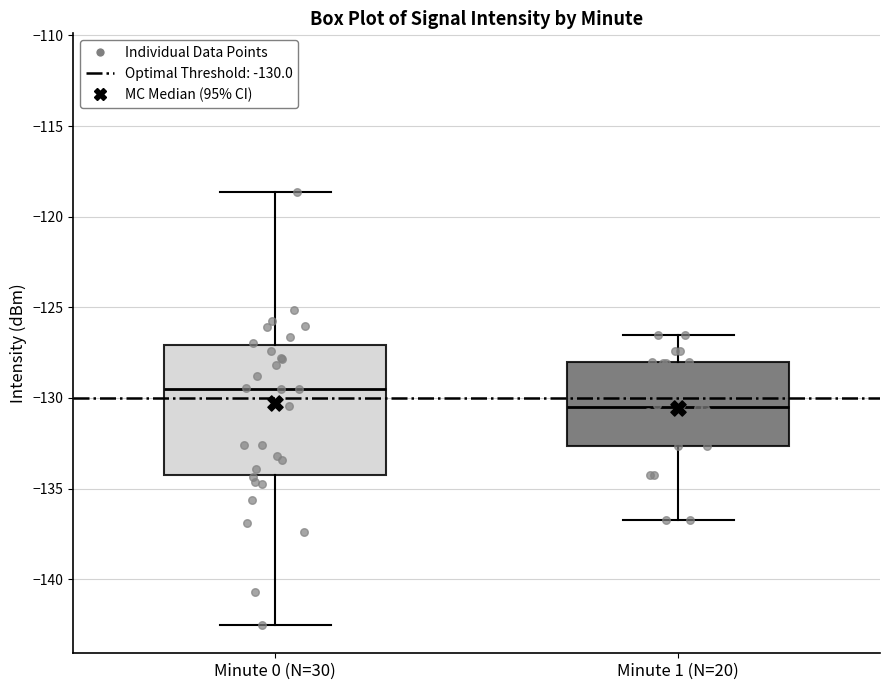

Which box's median line is the lowest?

Minute 1 (N=20)